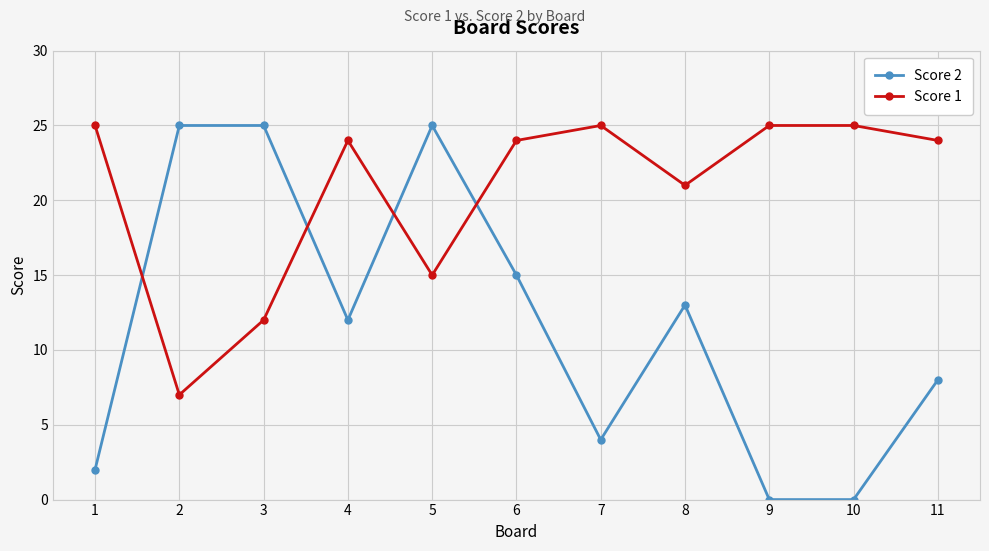

What is the minimum value for Score 1?

7